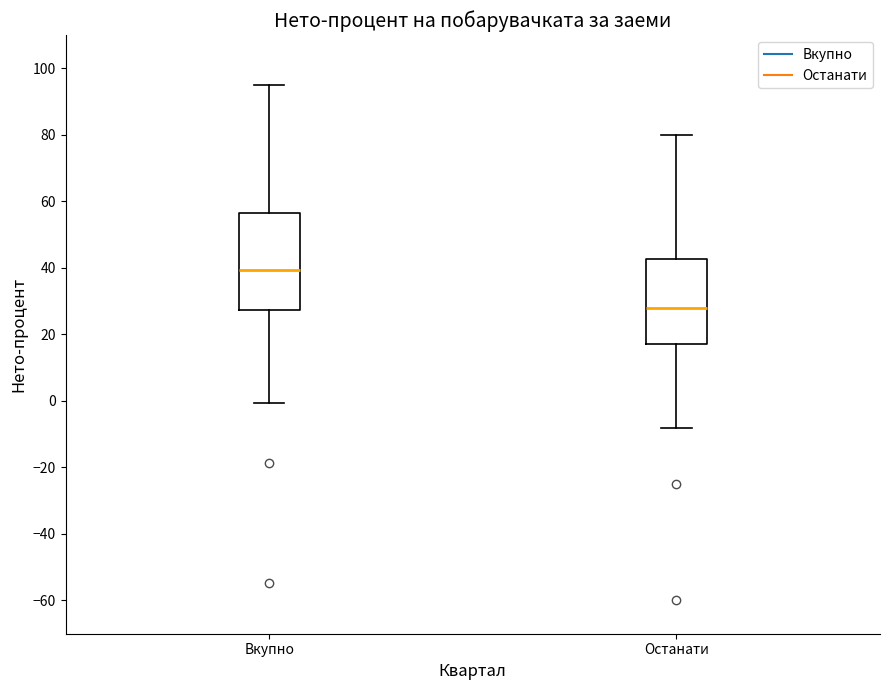

Reading left to right, read every box against the y-axis: the position of its median line, the range the box covers, and the ends of its whiskers. The values are not printed on the chart, so give them approximately, as read against the axis.

Вкупно: median 40, box 28 to 56, whiskers 0 to 94
Останати: median 28, box 18 to 42, whiskers -8 to 80